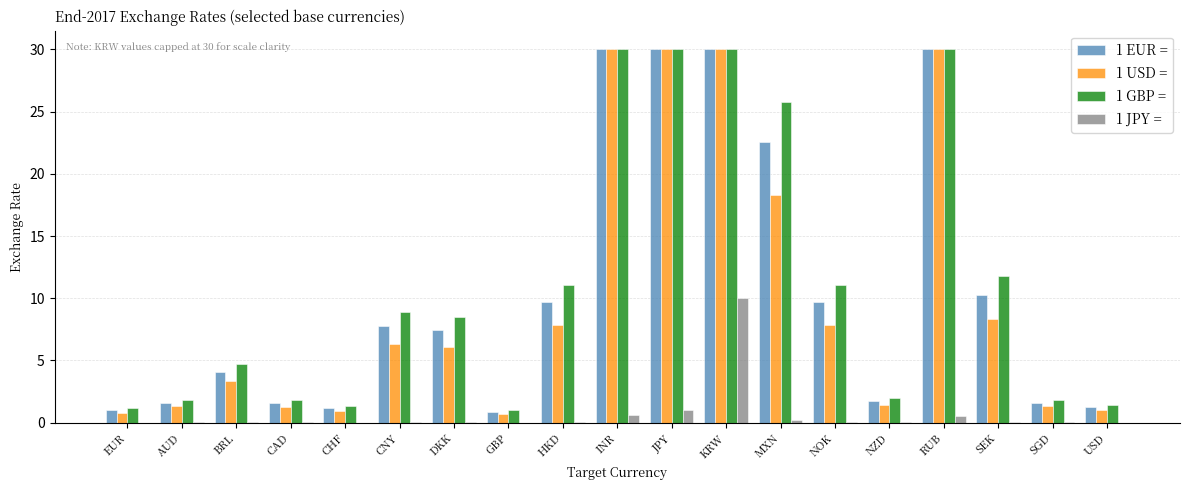

Which category has the highest value in the 1 JPY = series?

KRW